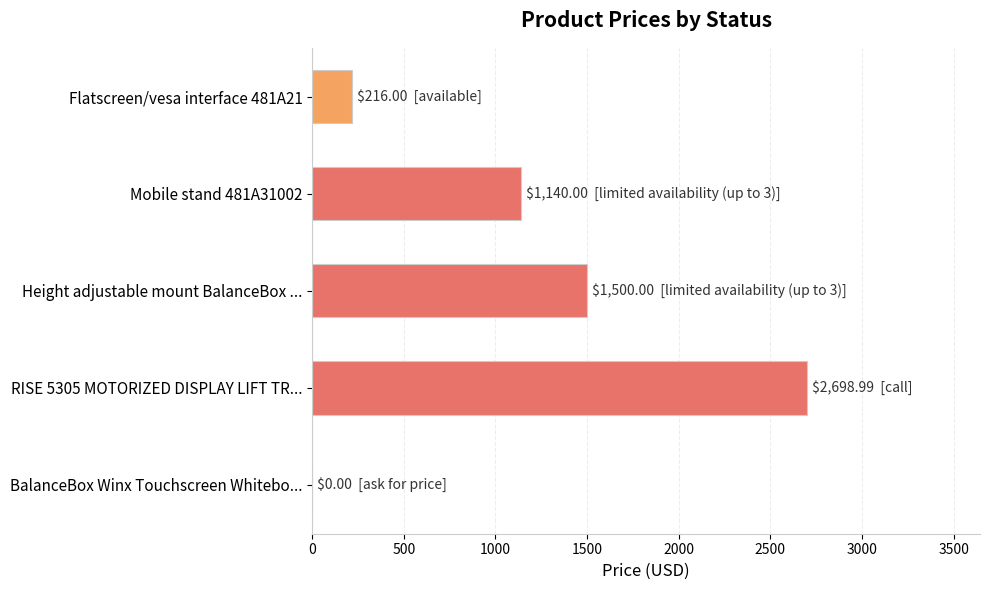

What is the sum of the values at Height adjustable mount BalanceBox ... and RISE 5305 MOTORIZED DISPLAY LIFT TR...?

4199.0